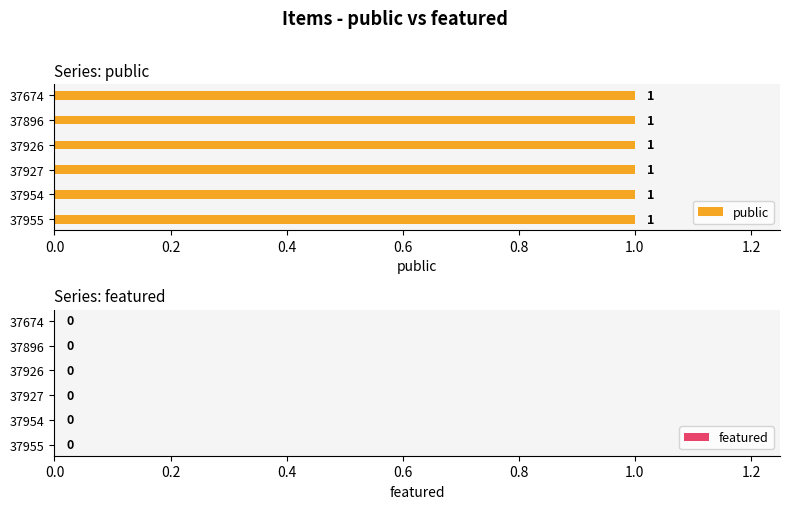

What are all the series names shown in the legend?

public, featured